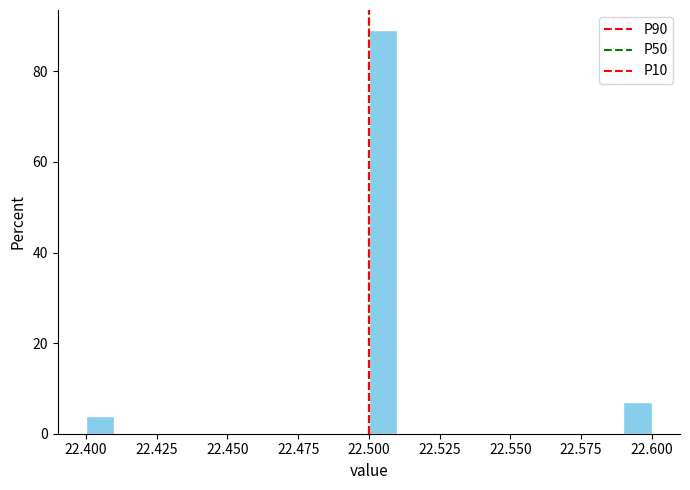

Around what value on the x-axis is the tallest bar? Give the approximate position of its centre, as read against the axis.

22.505